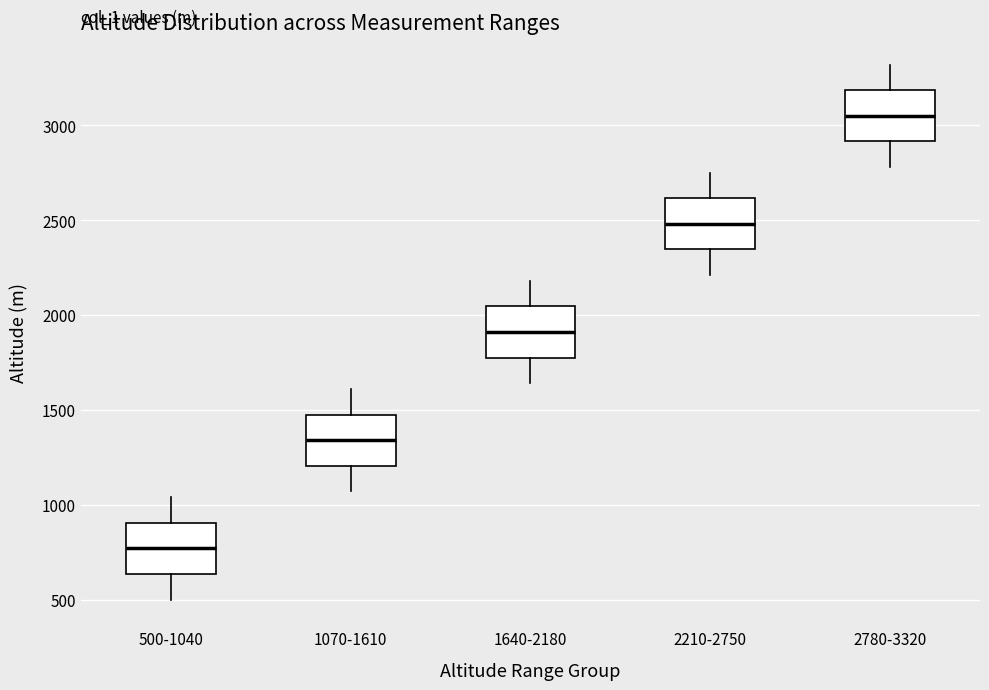

Reading left to right, transcribe this box plot: for each box, give where its median line is, the range the box spans, and where its two whiskers end, as read against the y-axis. The values are not printed on the chart, so give them approximately, as read against the axis.

500-1040: median 750, box 650 to 900, whiskers 500 to 1050
1070-1610: median 1350, box 1200 to 1500, whiskers 1050 to 1600
1640-2180: median 1900, box 1800 to 2050, whiskers 1650 to 2200
2210-2750: median 2500, box 2350 to 2600, whiskers 2200 to 2750
2780-3320: median 3050, box 2900 to 3200, whiskers 2800 to 3300